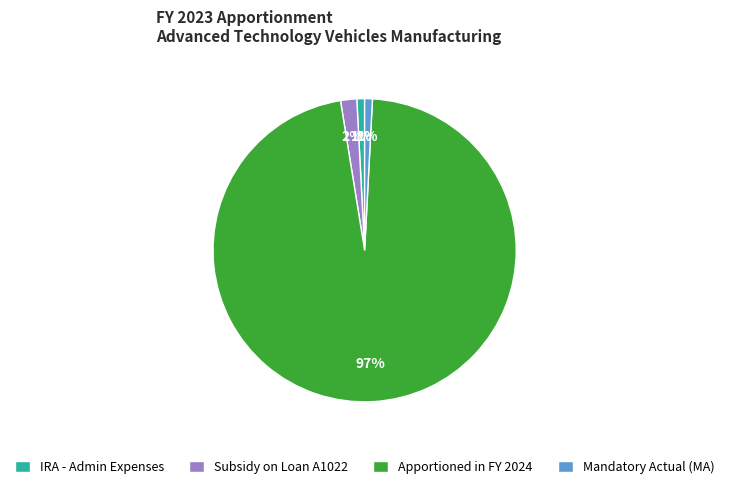

To the nearest percent, what is the average slice percentage?

25%